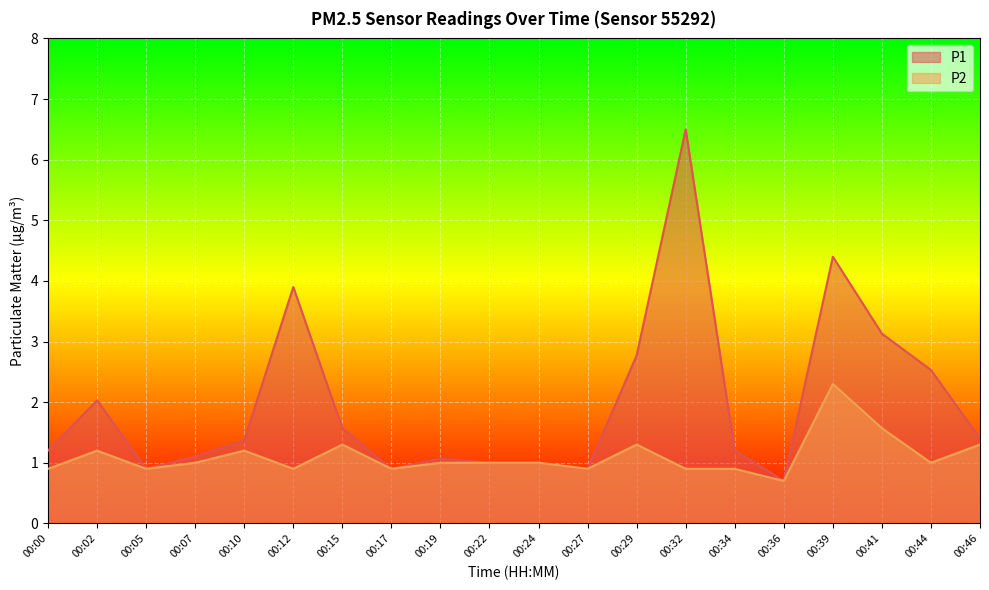

True or false: P1 and P2 cross at least once.

False